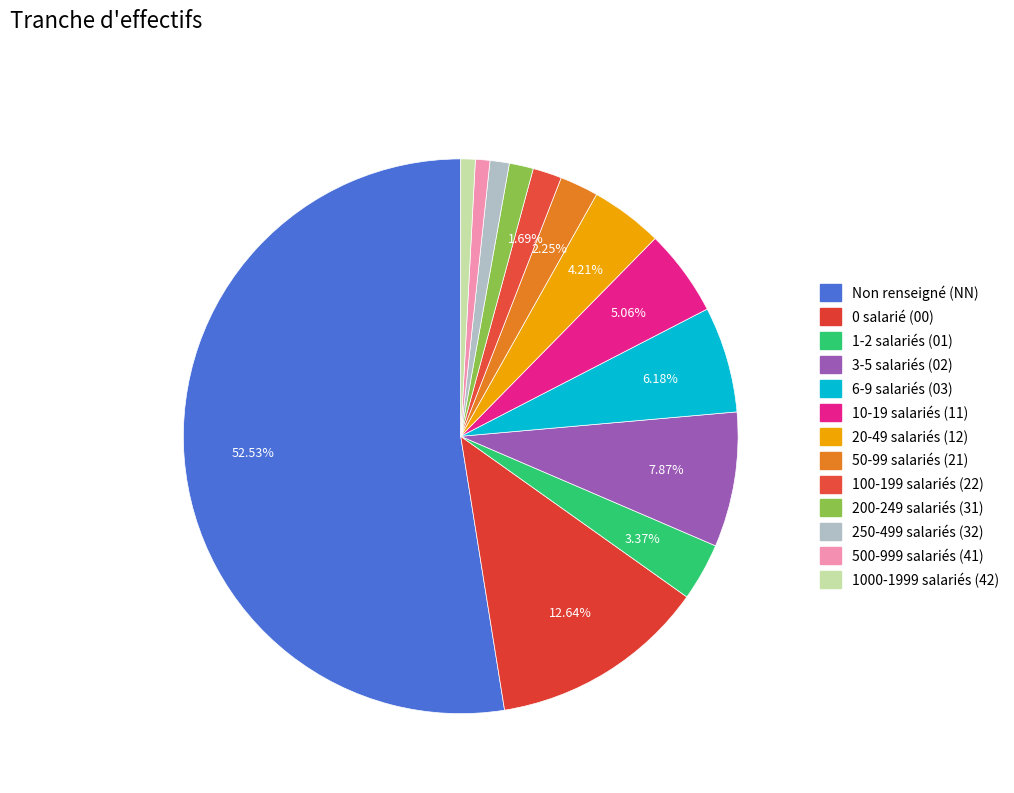

How many slices are in this pie chart?

13